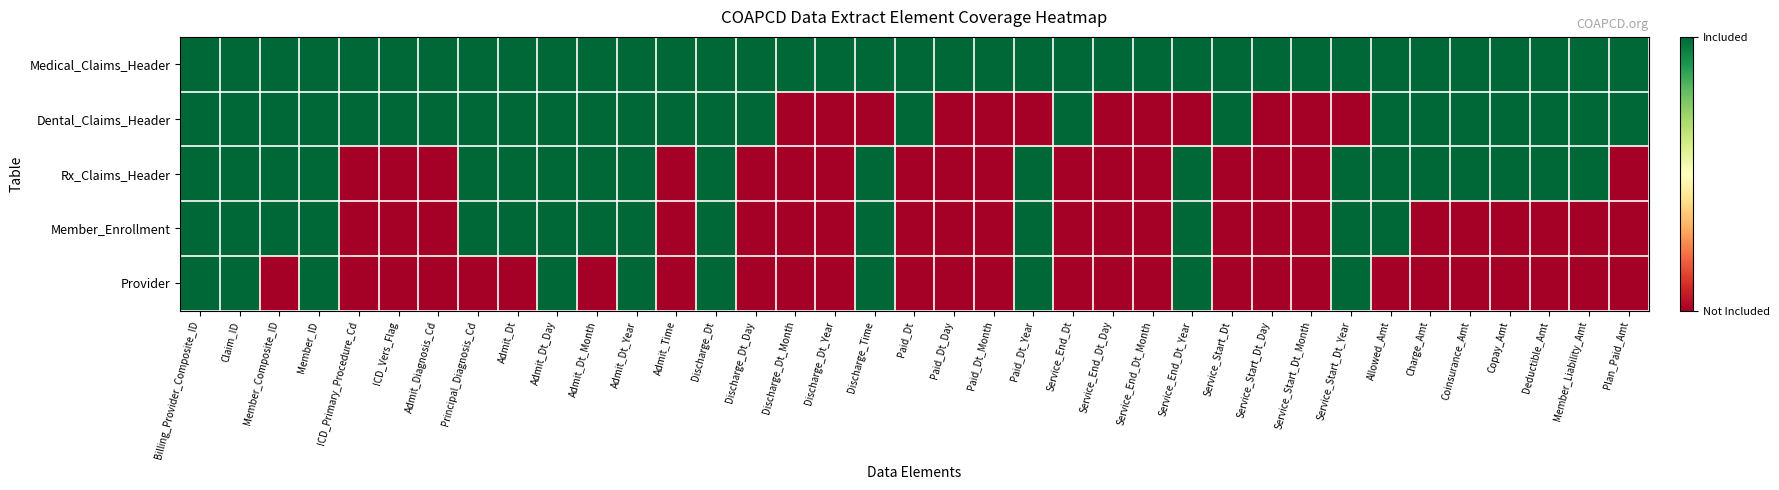

Which has a higher value, Plan_Paid_Amt or Service_Start_Dt_Year?

Plan_Paid_Amt